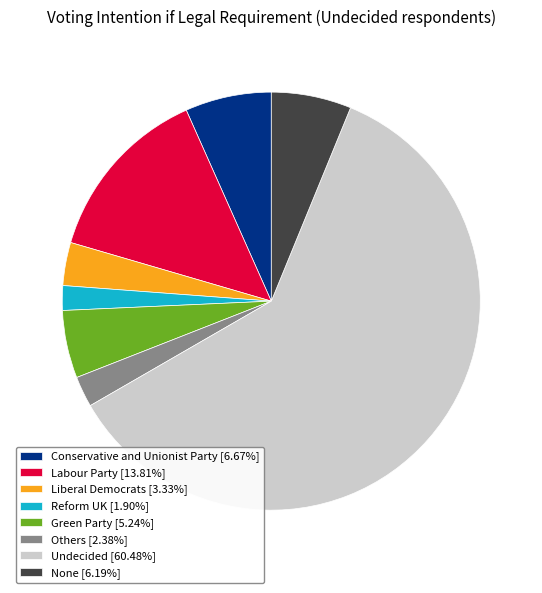

How many segments does this pie chart have?

8